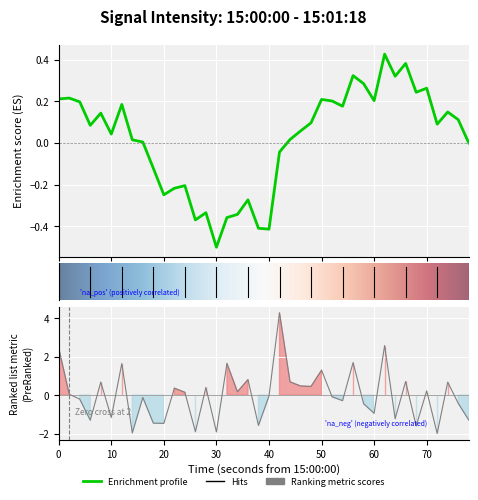

Reading left to right, extract all data points from this chart.

2.4	0.0	-0.2	-1.3	0.7	-1.2	1.6	-2.0	-0.1	-1.5	-1.5	0.4	0.1	-1.9	0.4	-1.9	1.6	0.2	0.8	-1.6	-0.1	4.3	0.7	0.5	0.5	1.3	-0.1	-0.3	1.7	-0.4	-0.9	2.6	-1.2	0.7	-1.6	0.2	-2.0	0.7	-0.4	-1.3